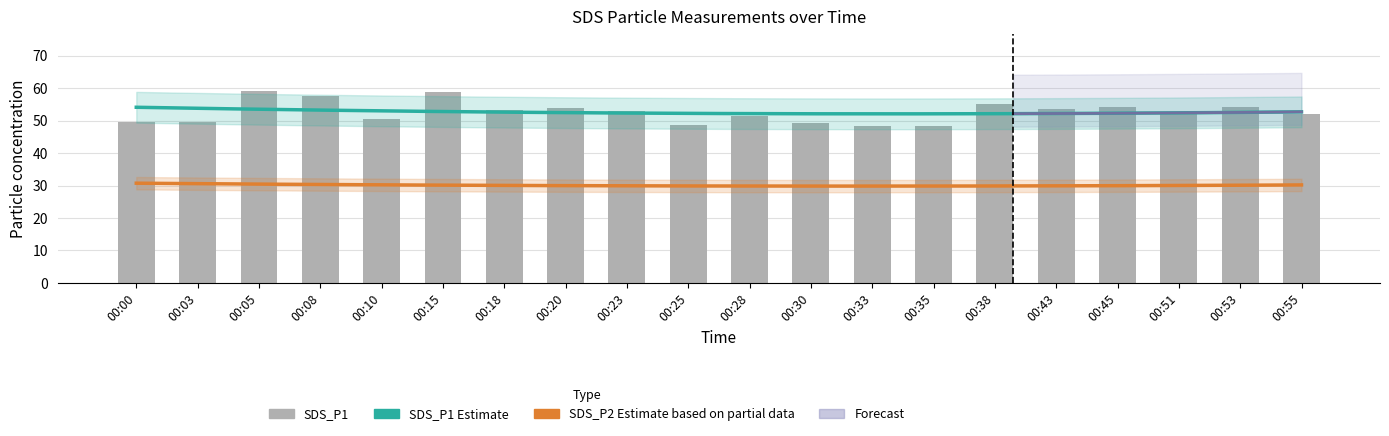

The chart shows a value of 50.6 at 00:10. True or false?

True